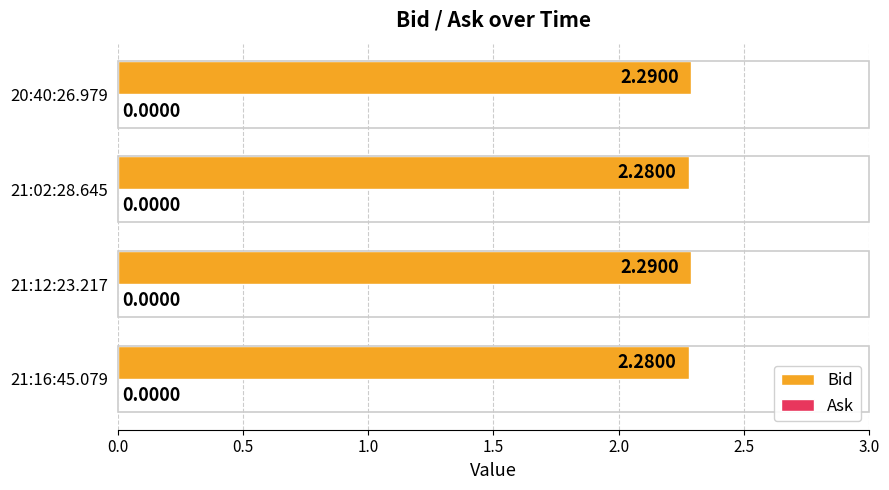

What is the sum of the values at 20:40:26.979 and 21:02:28.645?

4.6